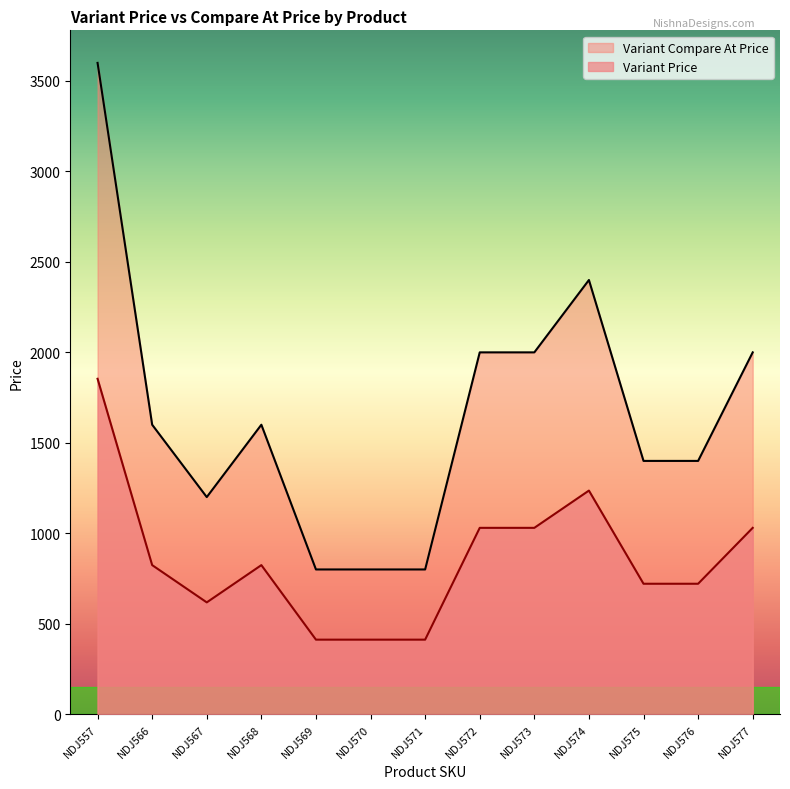

True or false: Variant Compare At Price and Variant Price intersect in this chart.

False